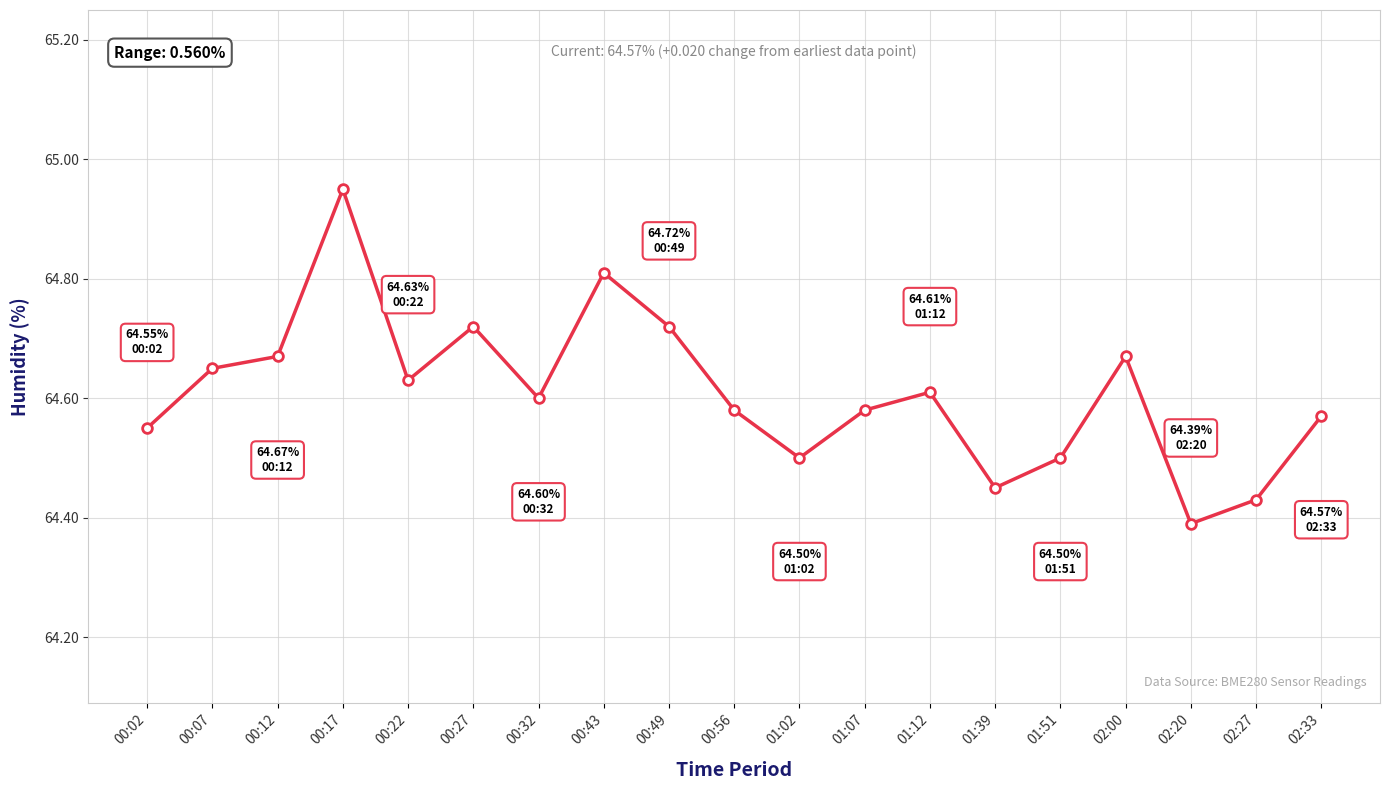

Is this an area chart (filled region under the line)?

No